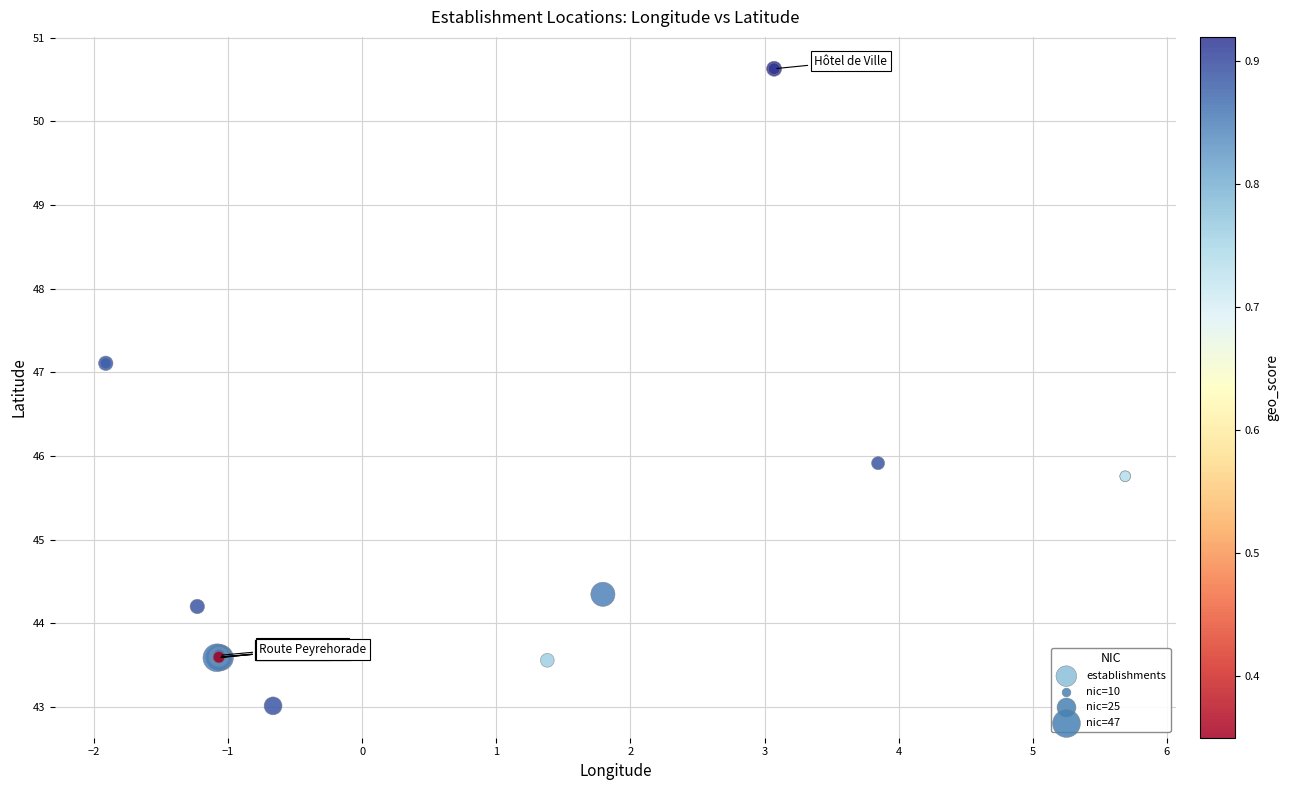

What Y value in the scatter plot is closest to 46?

45.9